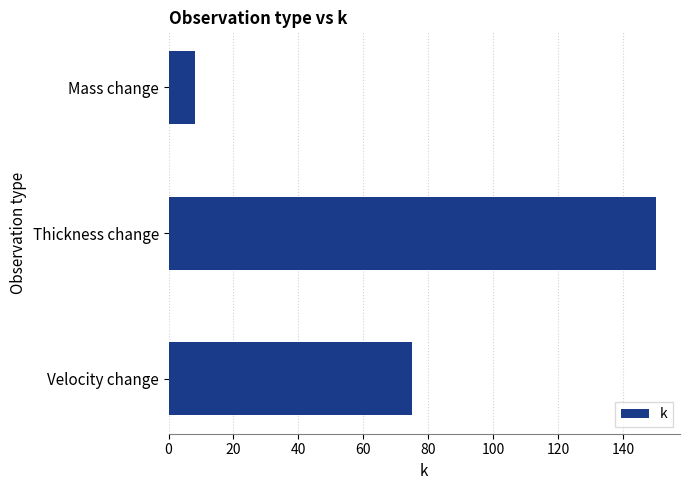

Which has a higher value, Velocity change or Mass change?

Velocity change